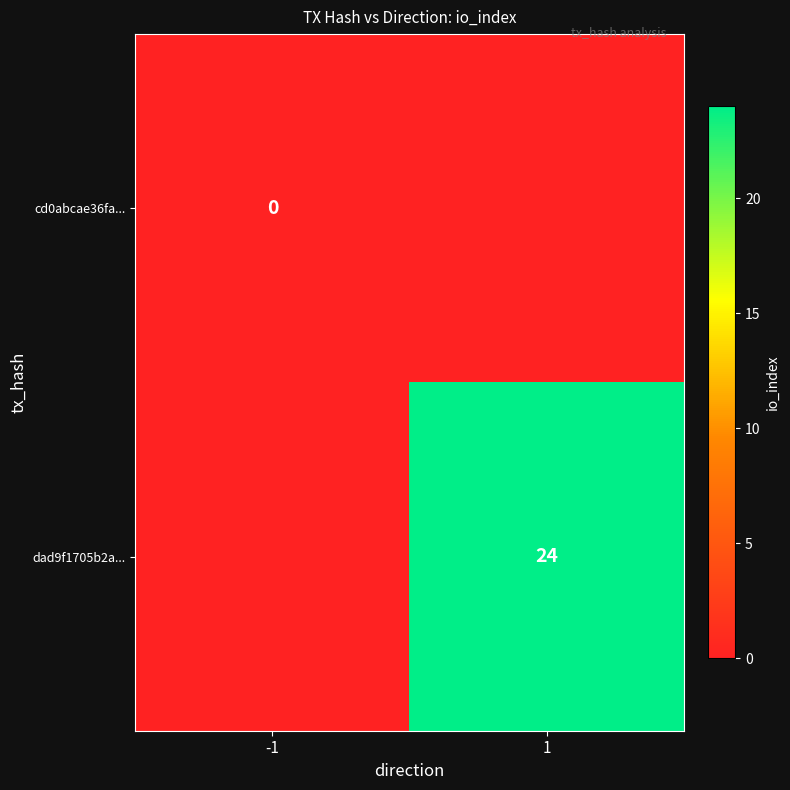

At how many categories does at least one series exceed 12?

1